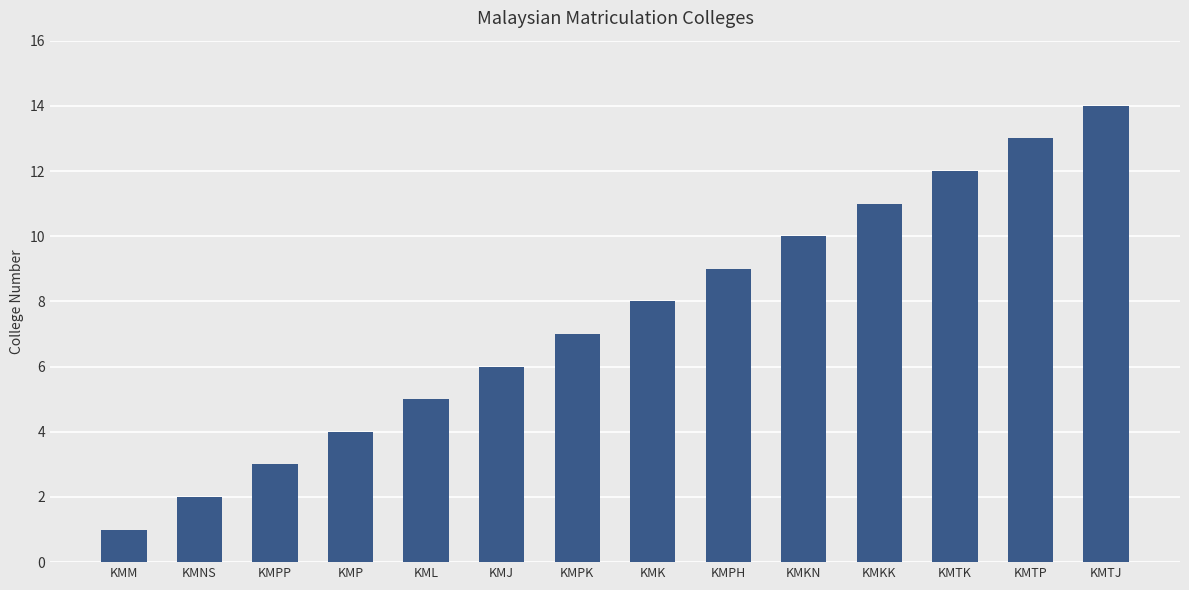

List the labels in order of value, largest first.

KMTJ, KMTP, KMTK, KMKK, KMKN, KMPH, KMK, KMPK, KMJ, KML, KMP, KMPP, KMNS, KMM